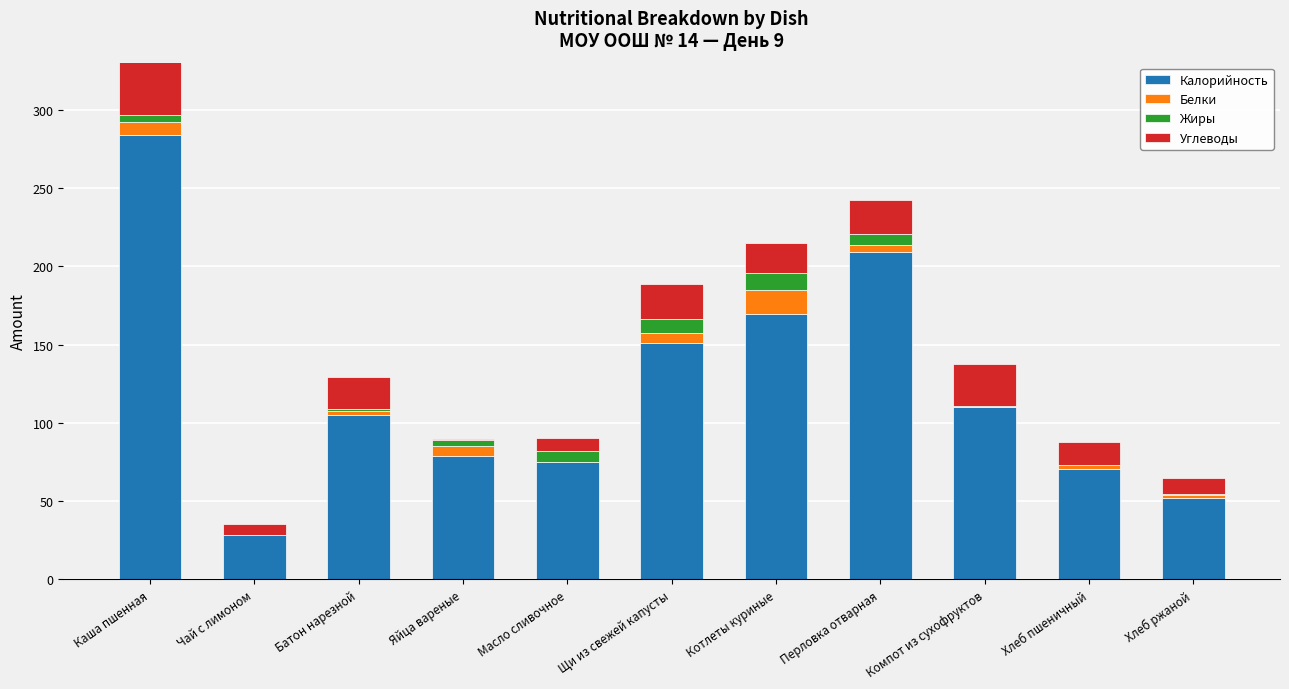

What is the value of the Белки bar at the 8th from the left?

4.6